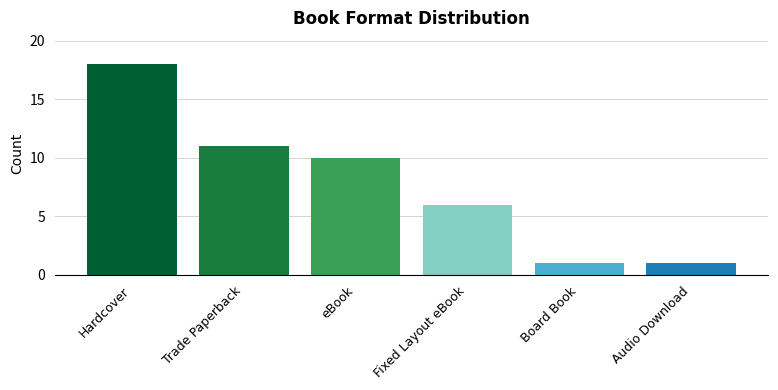

The chart shows a value of 26 at Hardcover. True or false?

False